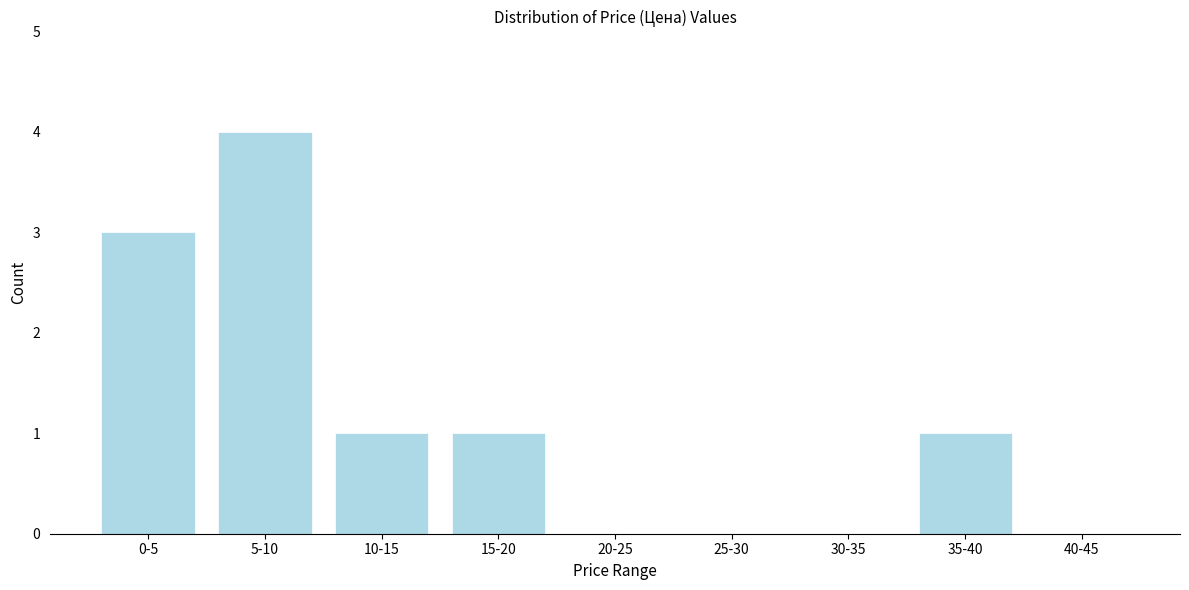

Reading right to left, what are all the values shown in this chart?

40-45=0	35-40=1	30-35=0	25-30=0	20-25=0	15-20=1	10-15=1	5-10=4	0-5=3